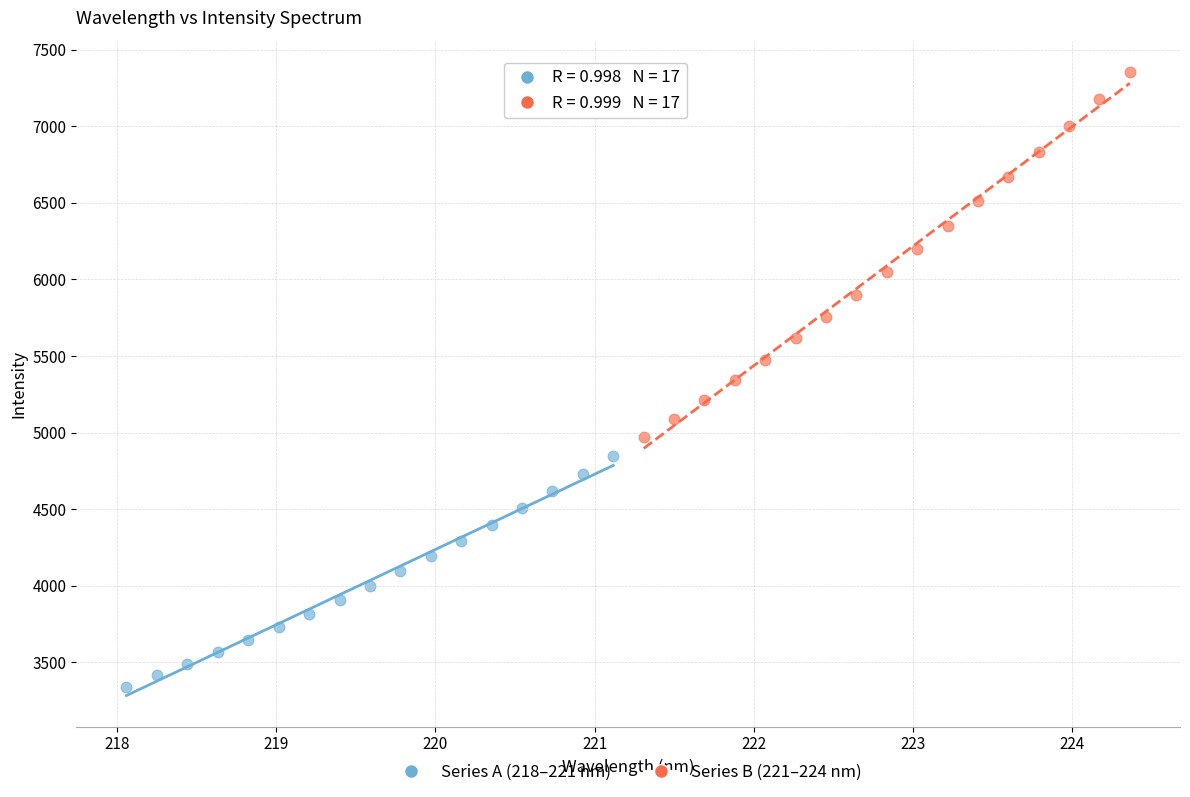

Which series contains the highest Y value?

Series B (221–224 nm)